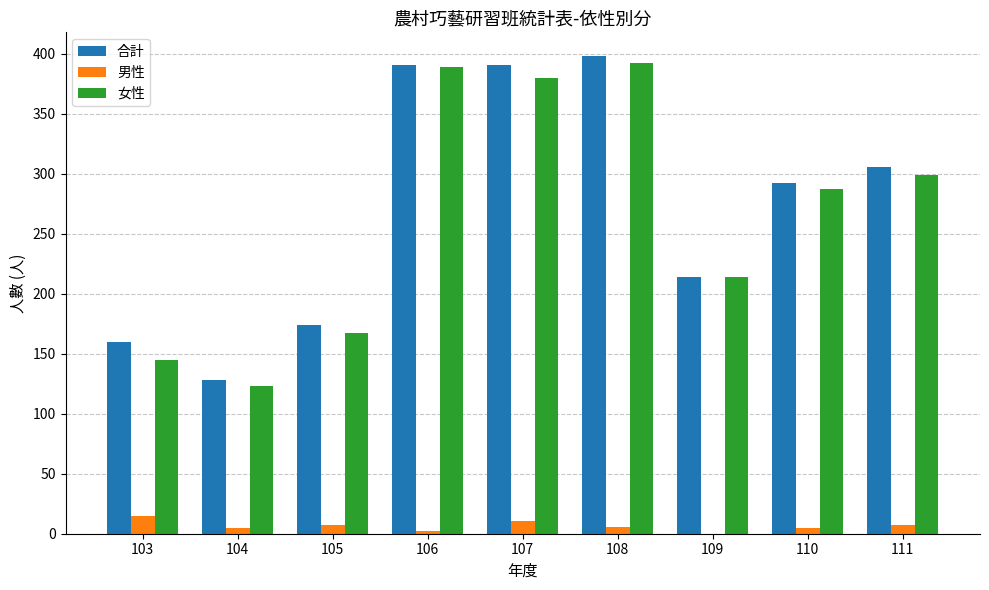

How many series are shown in this chart?

3